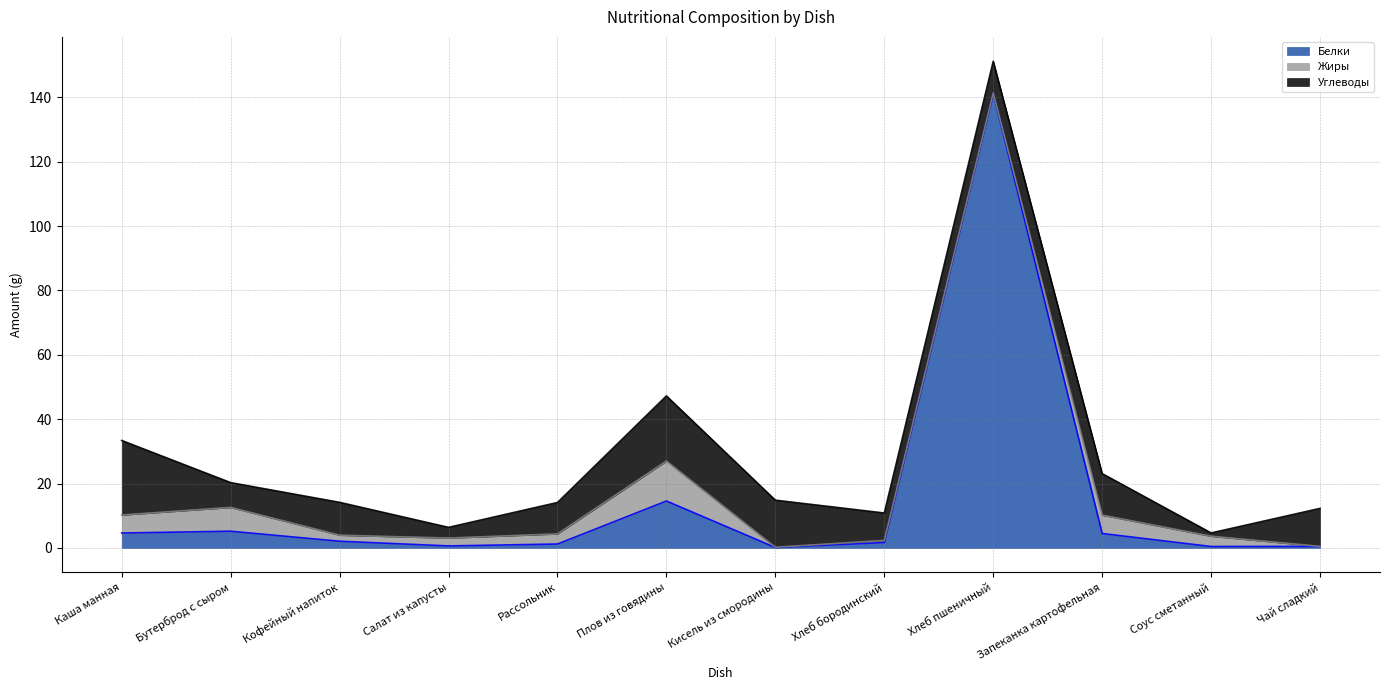

How many distinct data groups are displayed?

3